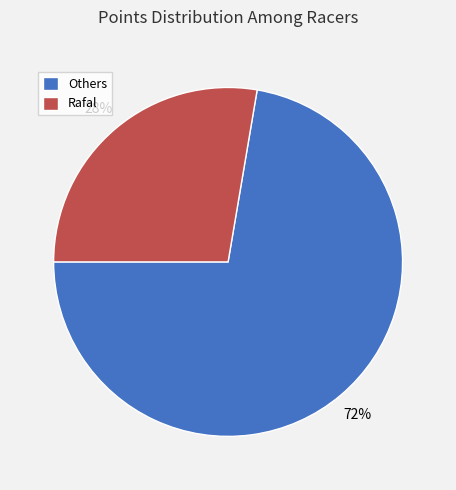

To the nearest percent, what is the average slice percentage?

50%